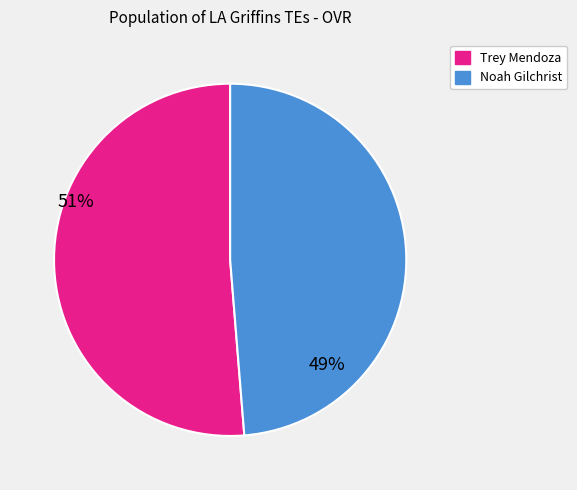

Approximately how many times larger is the value at Trey Mendoza compared to Noah Gilchrist?

1.1